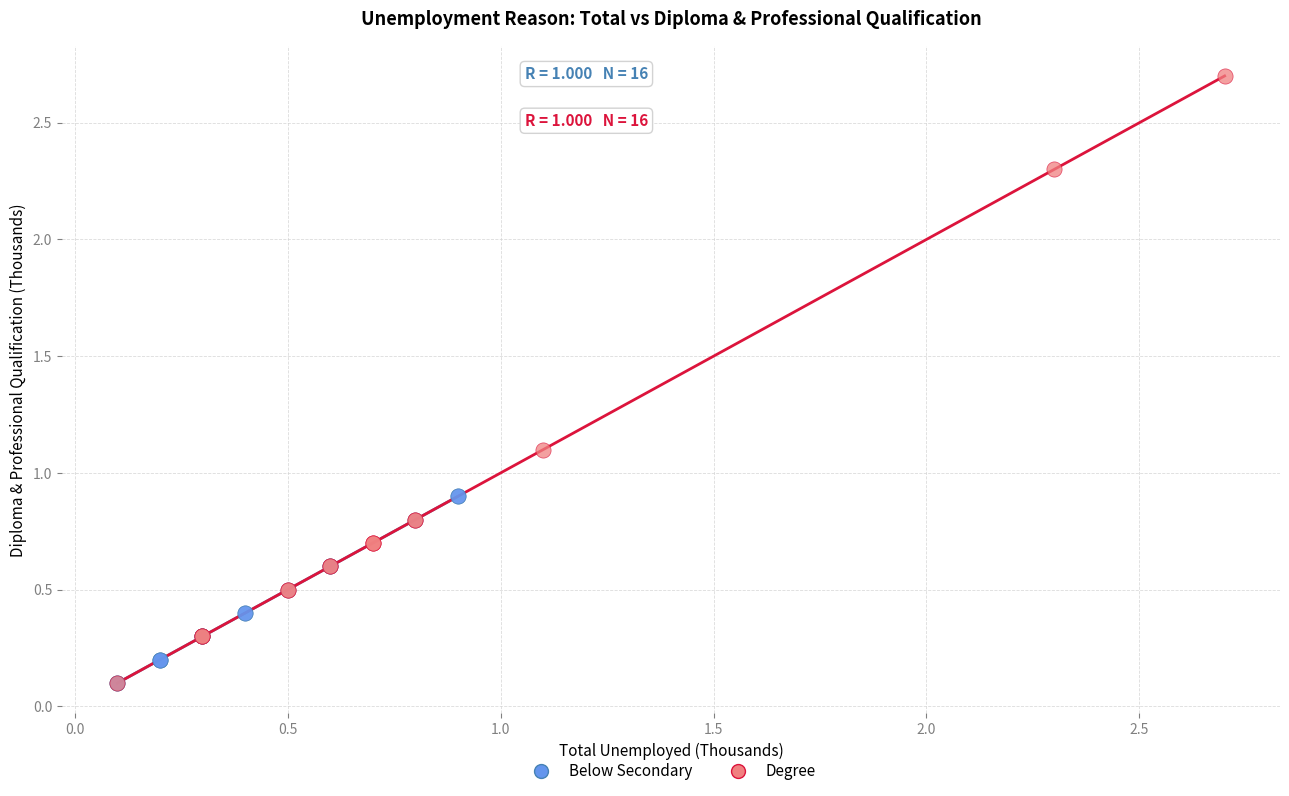

Which series has the widest spread of Y values?

Degree